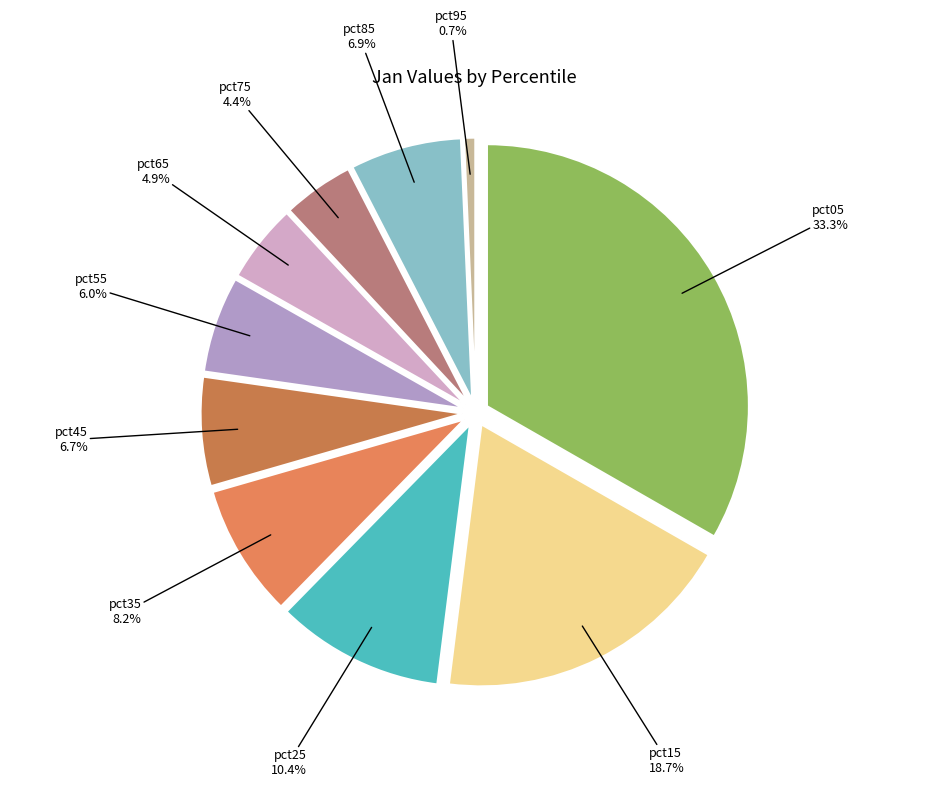

True or false: pct05 accounts for 46% of the total.

False